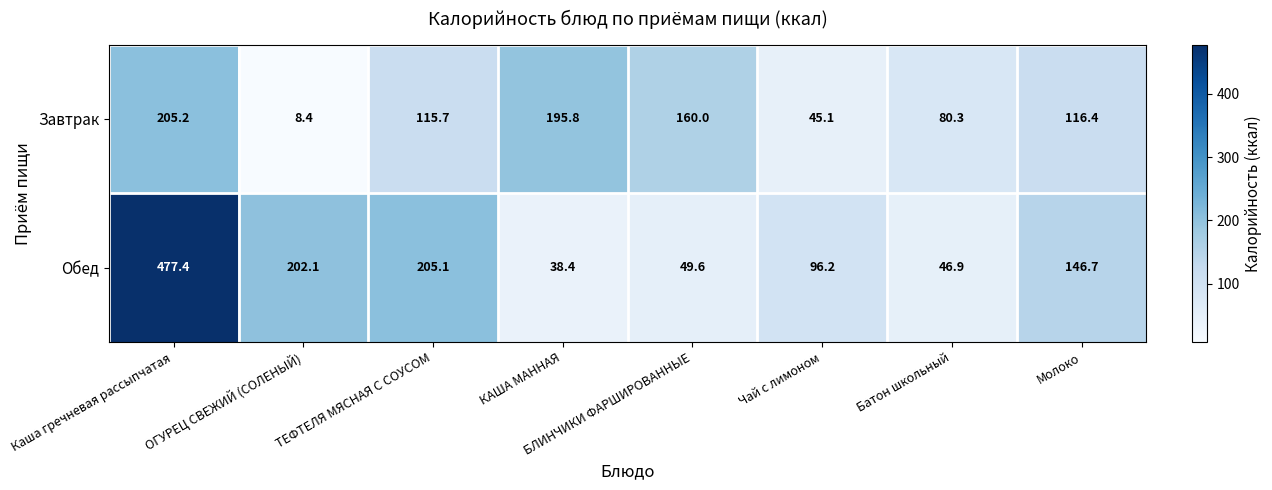

How many data points in Завтрак are less than 116?

4